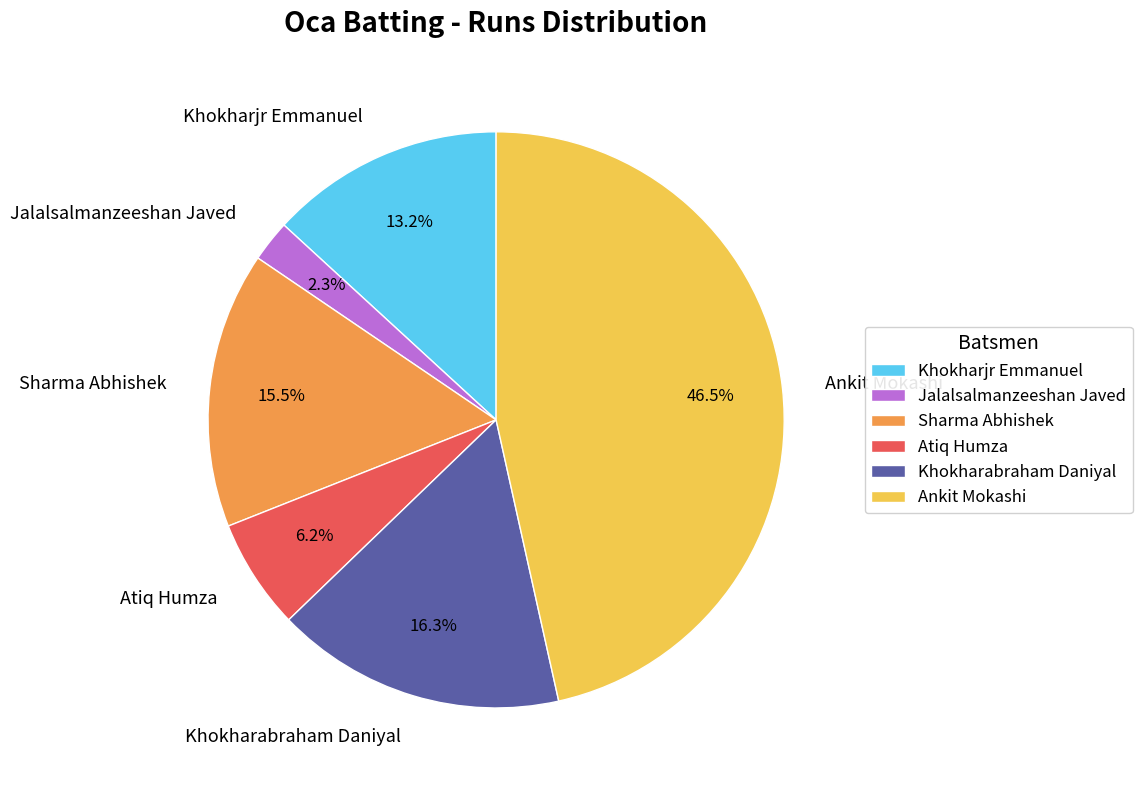

Rank the categories by value from lowest to highest.

Jalalsalmanzeeshan Javed, Atiq Humza, Khokharjr Emmanuel, Sharma Abhishek, Khokharabraham Daniyal, Ankit Mokashi